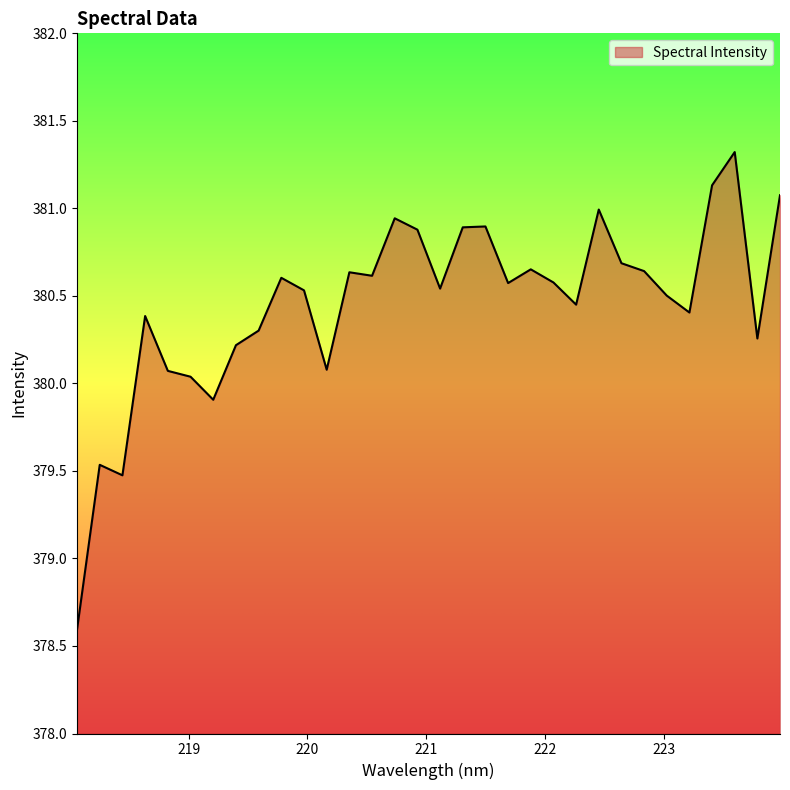

What is the greatest value displayed?

381.3